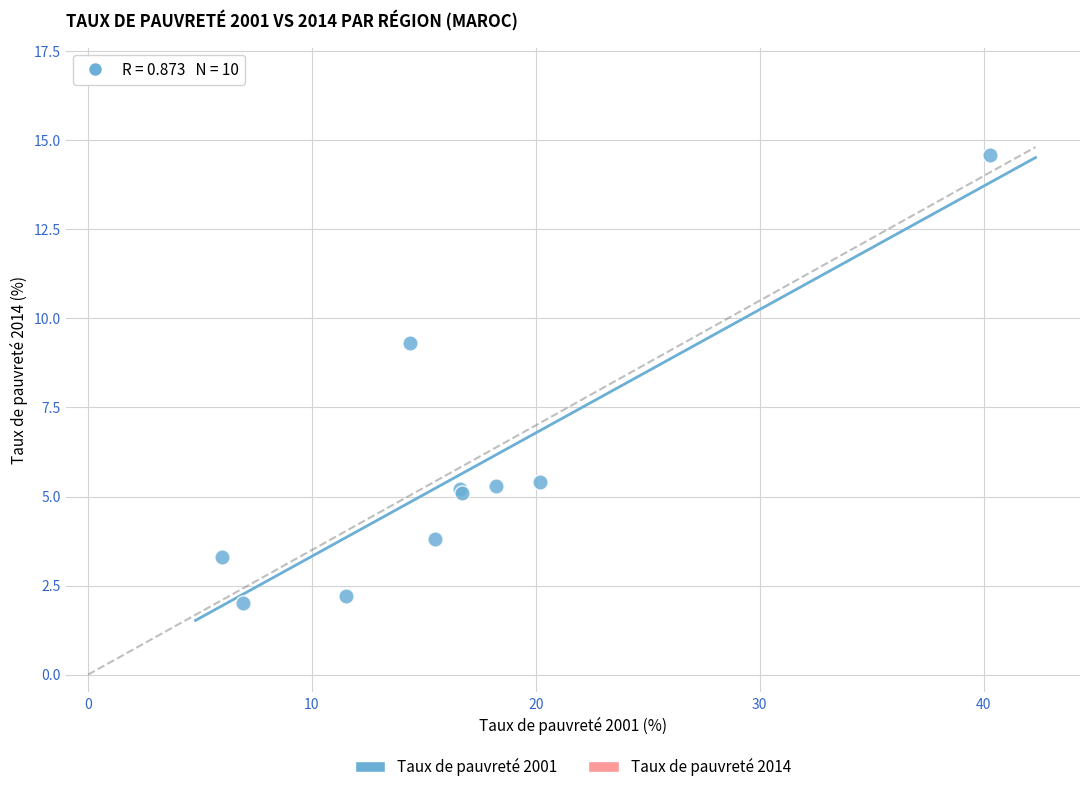

What Y value in the scatter plot is closest to 8?

9.3